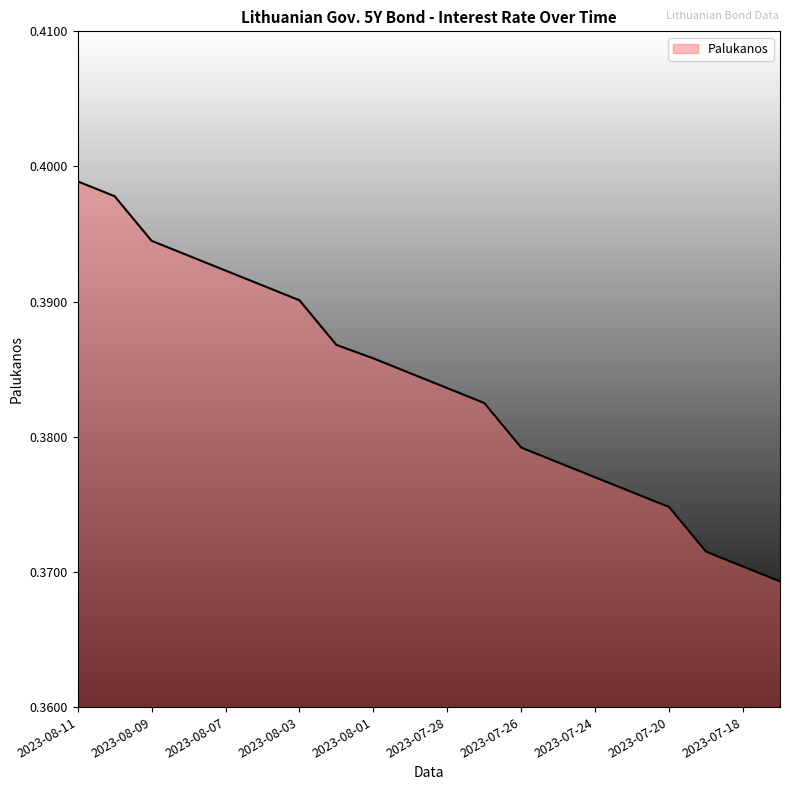

What is the smallest value displayed?

0.4